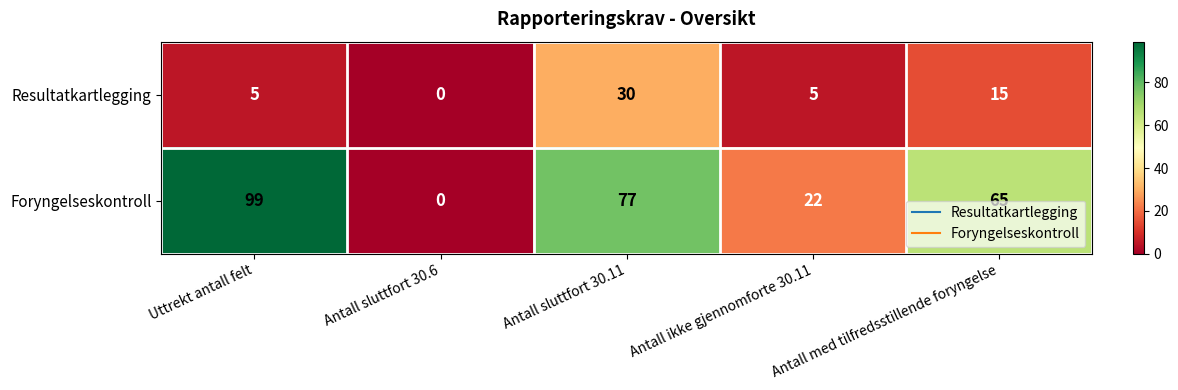

True or false: Resultatkartlegging has a value of 21 at Antall med tilfredsstillende foryngelse.

False